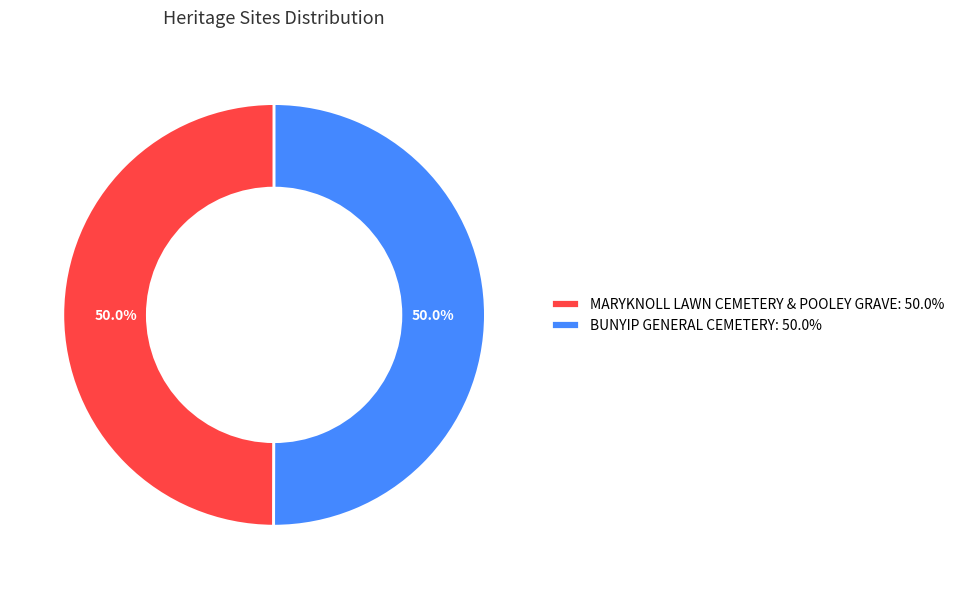

What percentage do BUNYIP GENERAL CEMETERY and MARYKNOLL LAWN CEMETERY & POOLEY GRAVE together represent?

100.0%